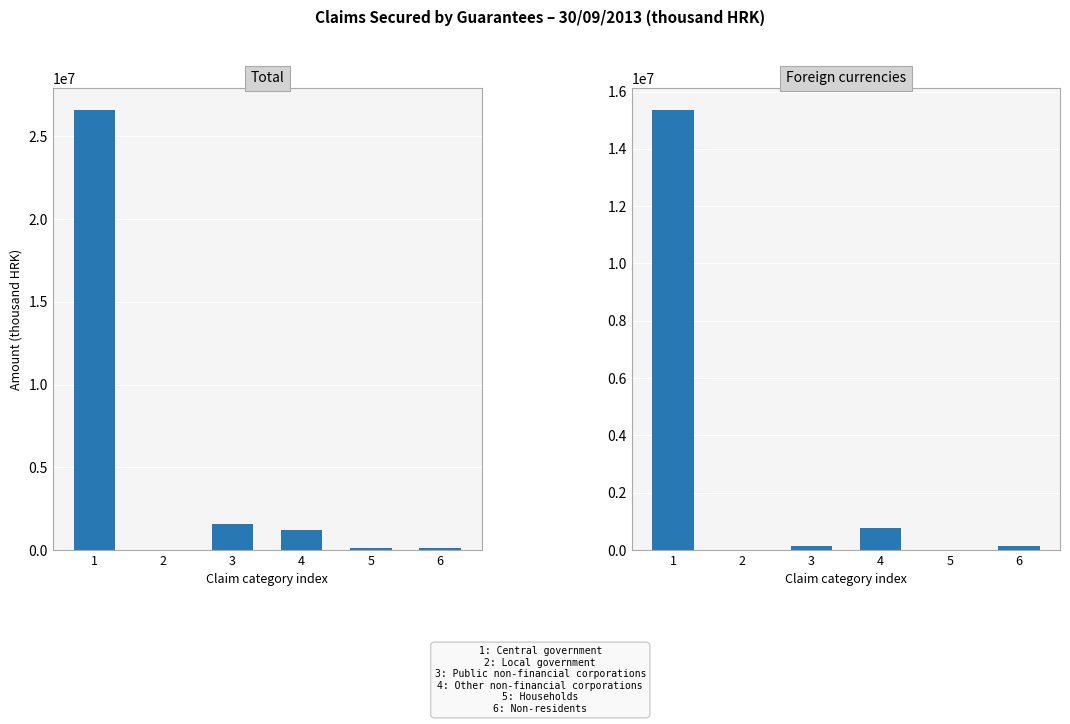

Reading left to right, extract all data points from this chart.

Total: 26594824	27907	1564062	1185687	99223	150265
Foreign currencies: 15356085	0	140771	766638	0	150265